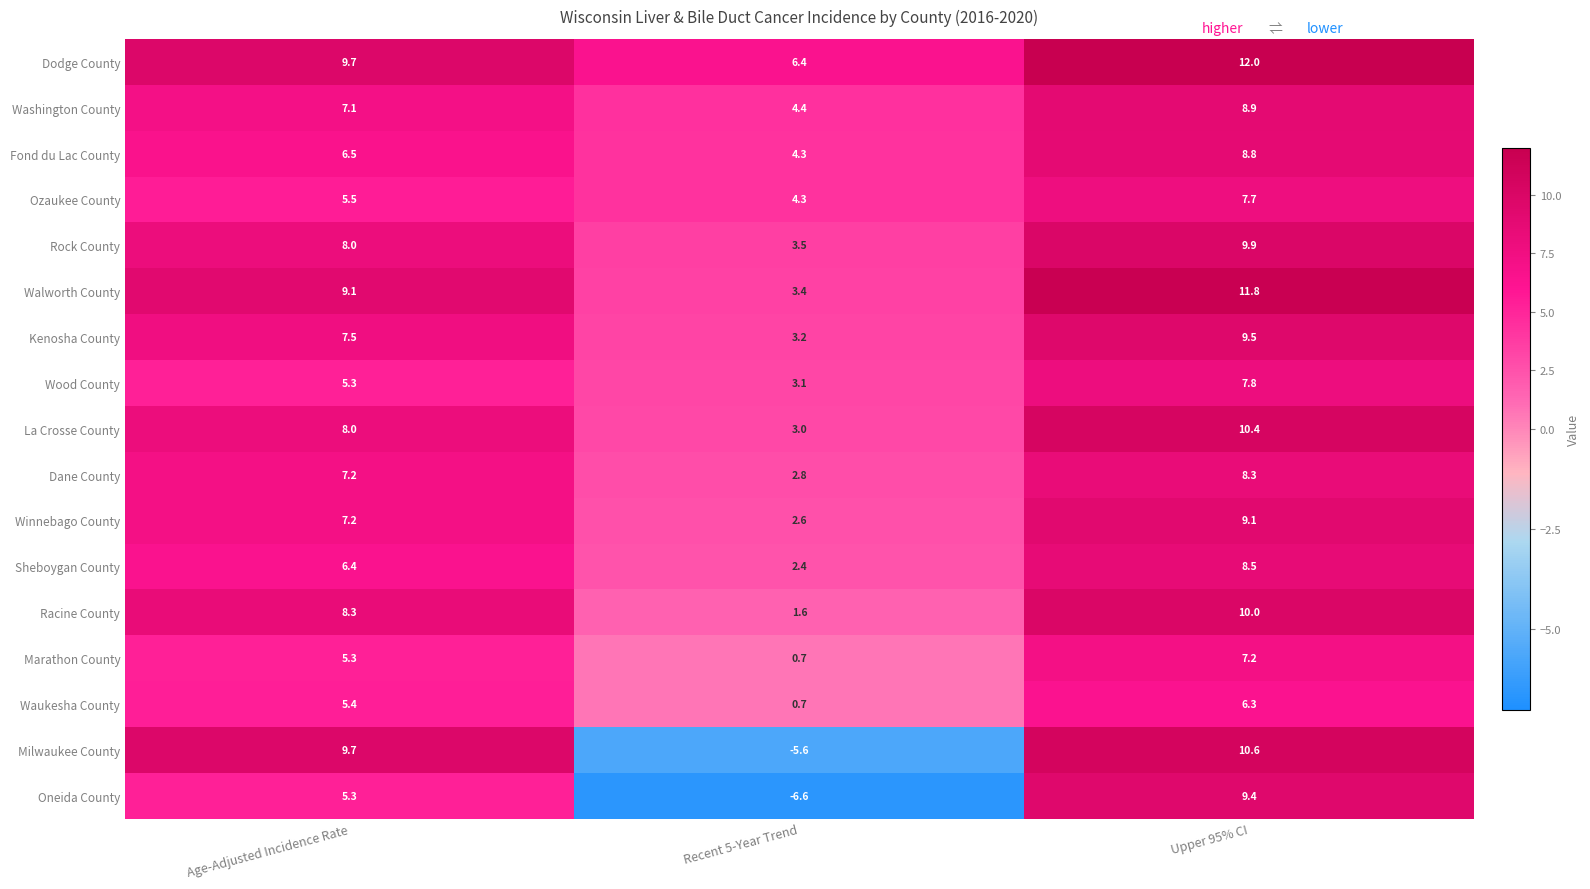

Which series changed the most between Age-Adjusted Incidence Rate and Upper 95% CI?

Oneida County